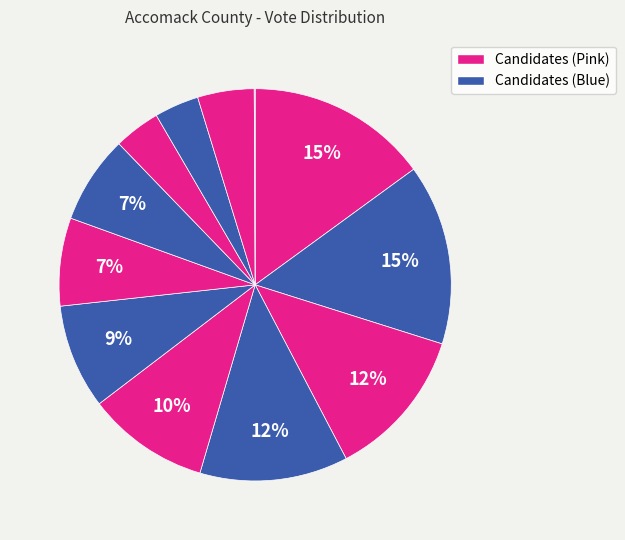

How many segments does this pie chart have?

12